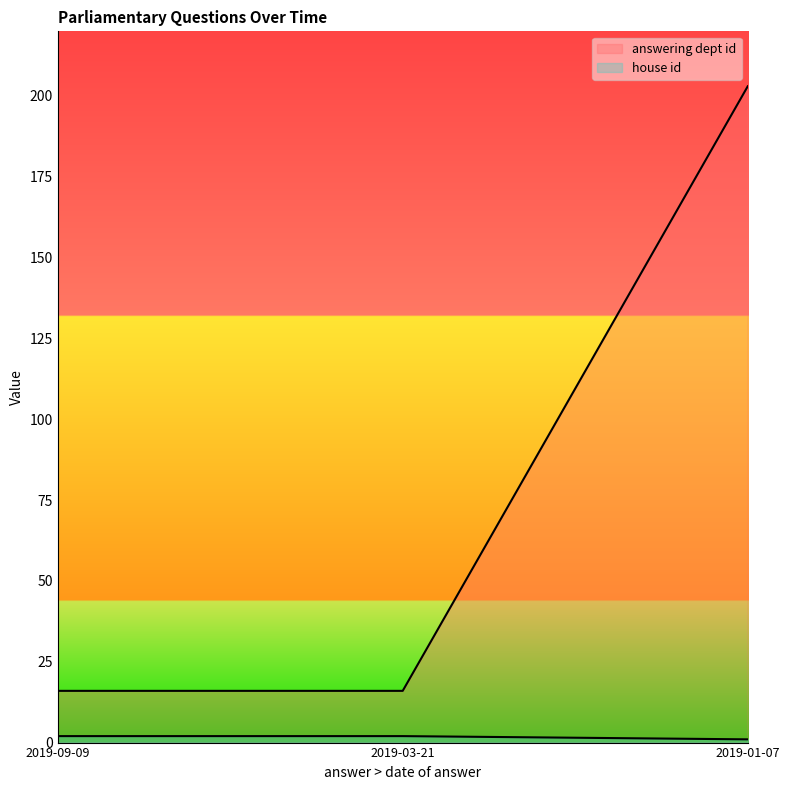

Between 2019-09-09 and 2019-01-07, which series saw the biggest shift?

answering dept id